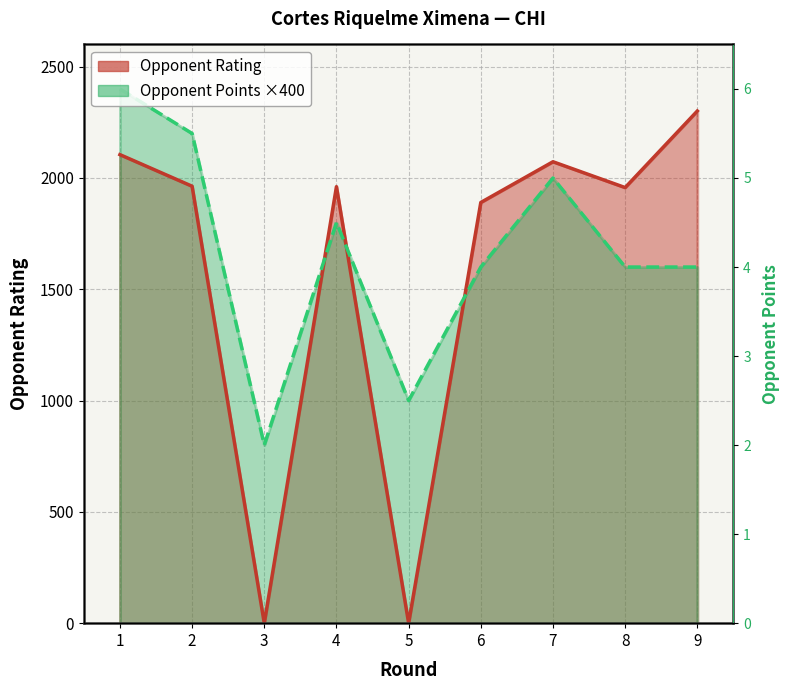

Which series has the largest total across all categories?

Points